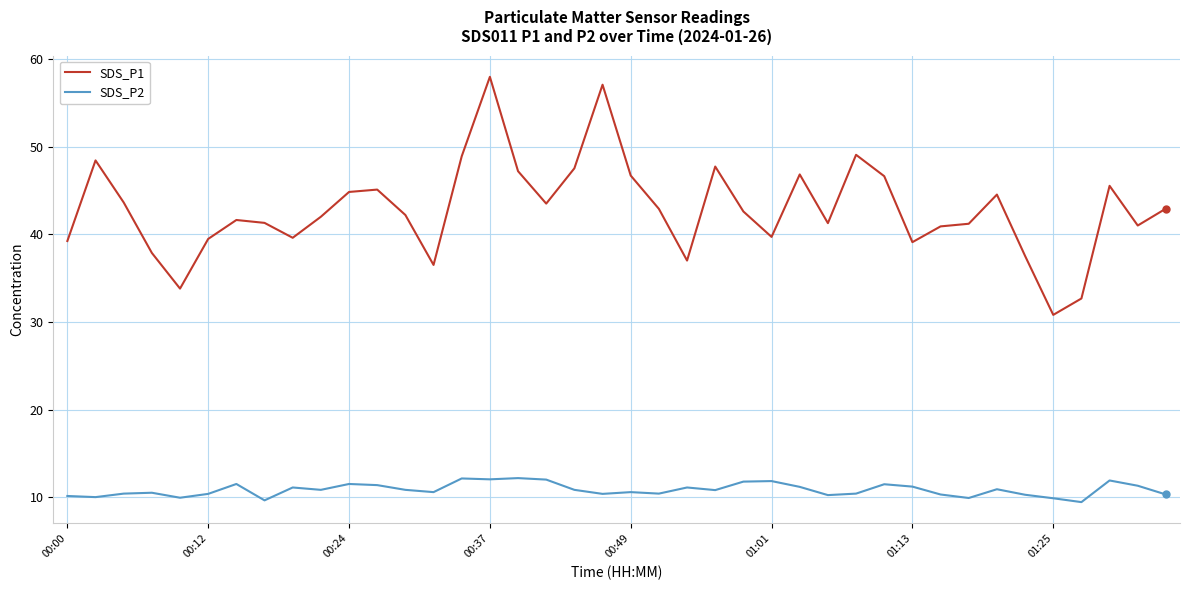

List the series in order of their peak value, lowest first.

SDS_P2, SDS_P1